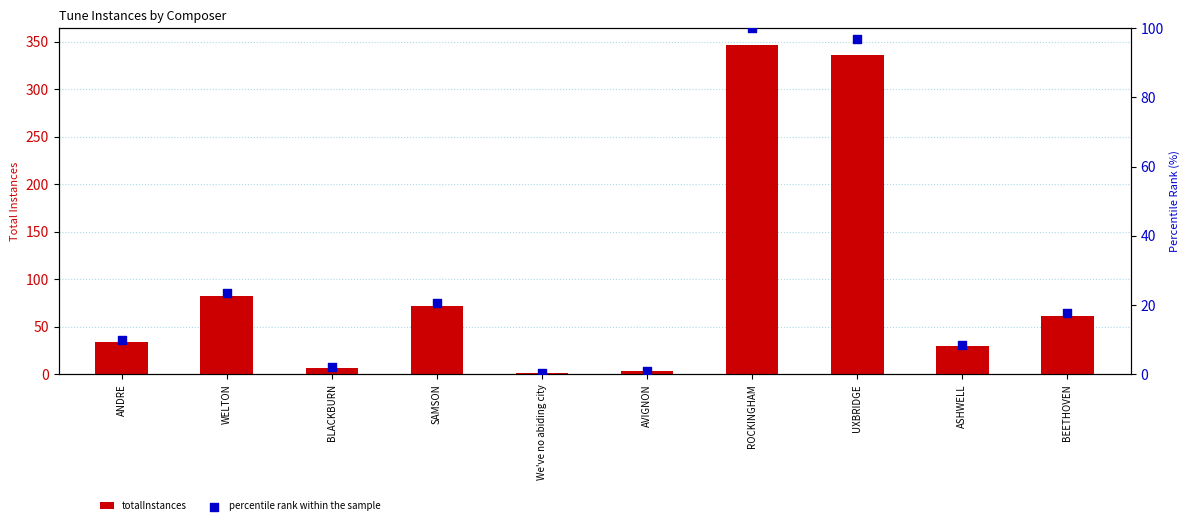

Which series contains the highest Y value?

totalInstances